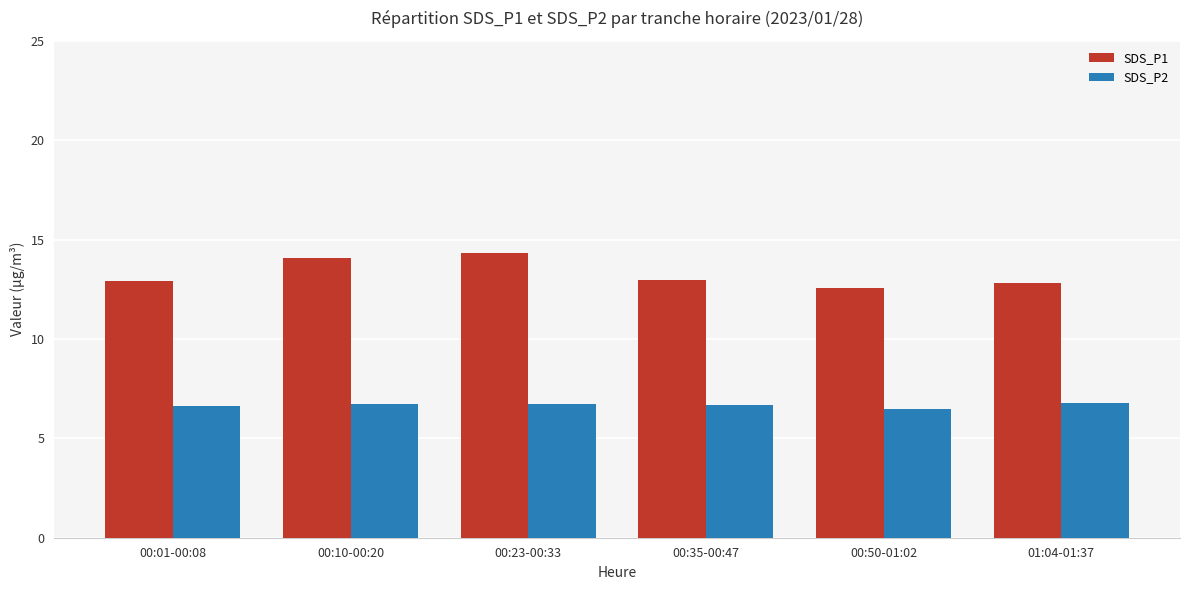

What is the difference between the maximum and minimum values in the SDS_P1 series?

1.7